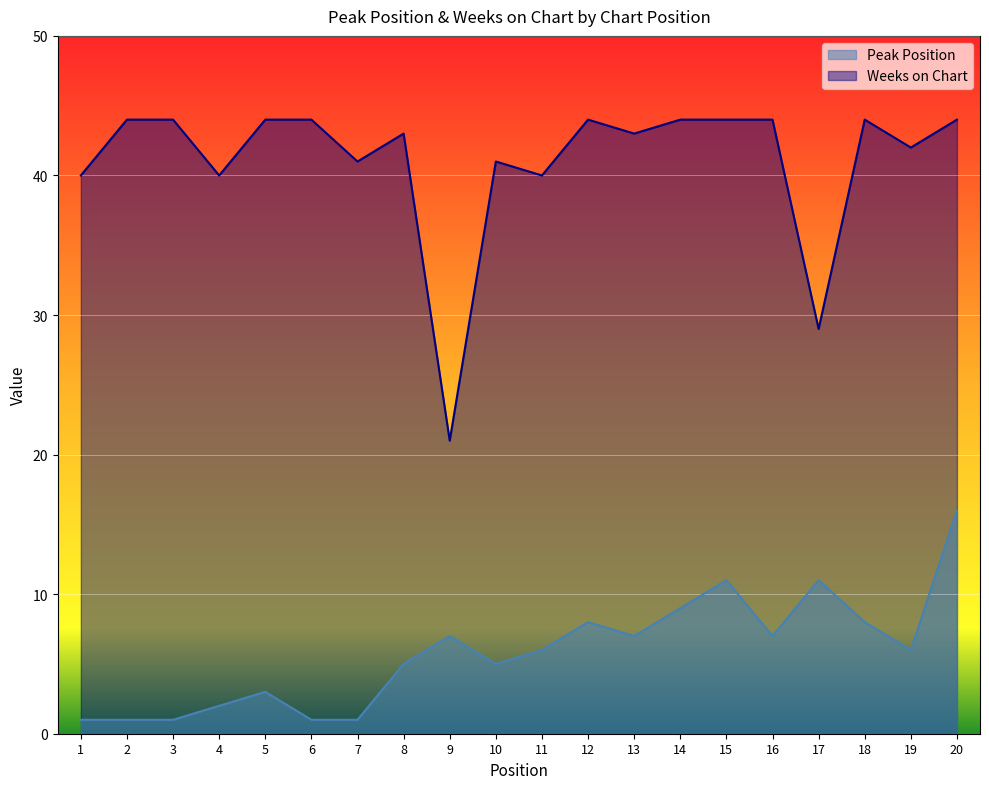

What is the total value across all series at 14?

53